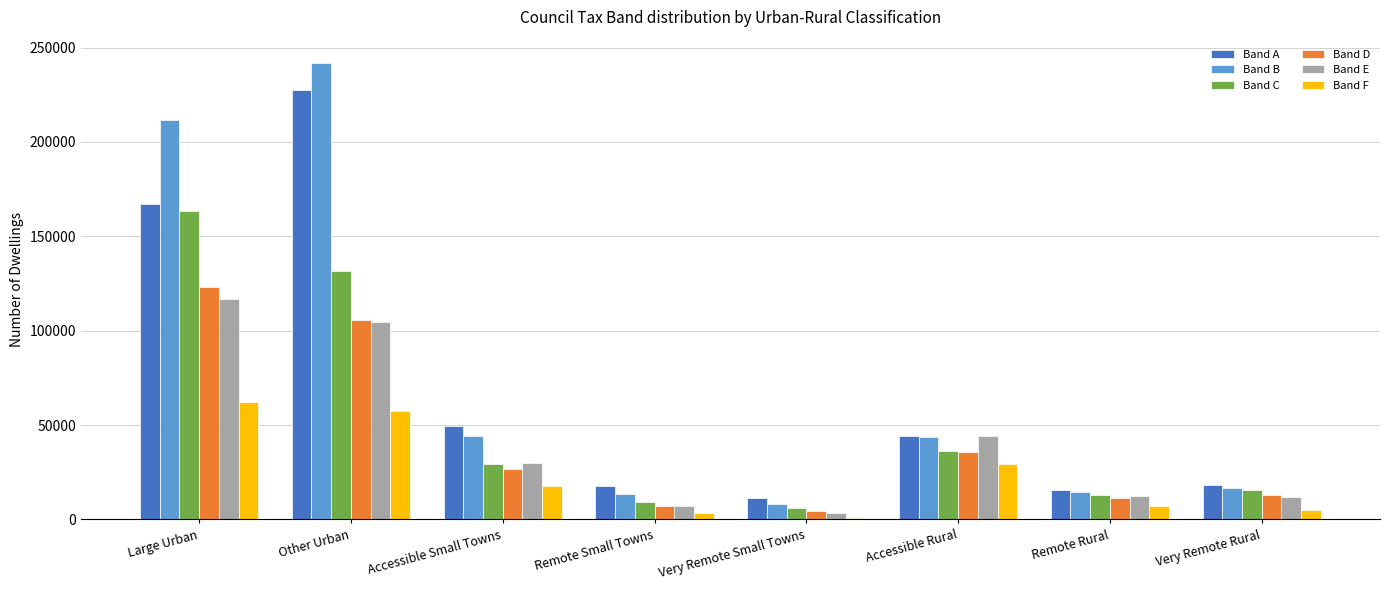

What is the difference between the highest and lowest values at Accessible Small Towns?

31634